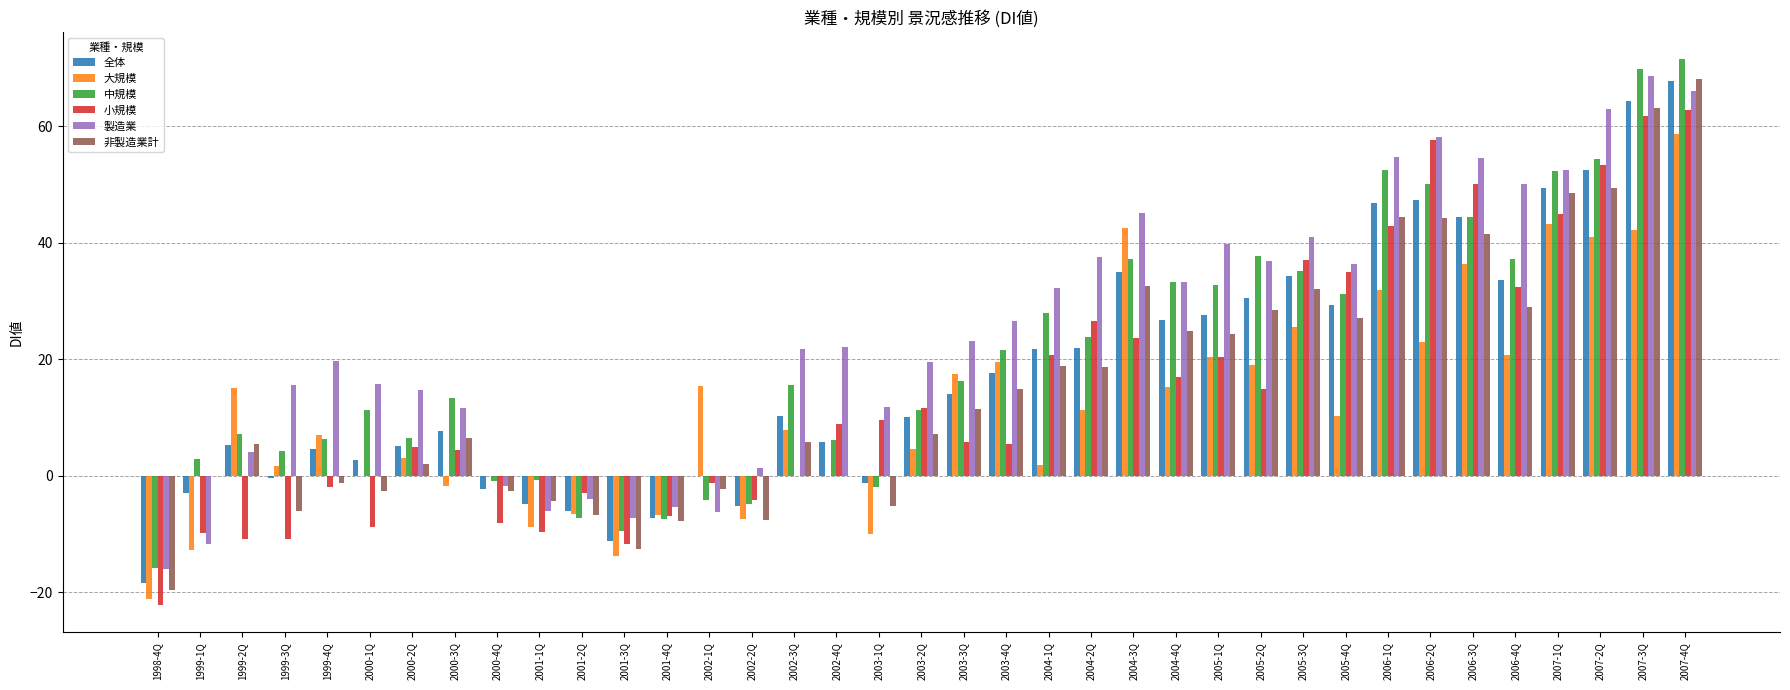

Between 1998-4Q and 2001-2Q, which series saw the biggest shift?

小規模